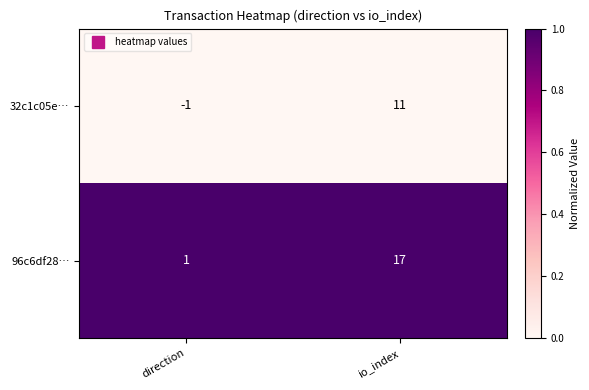

At which category is the sum across all series the highest?

io_index